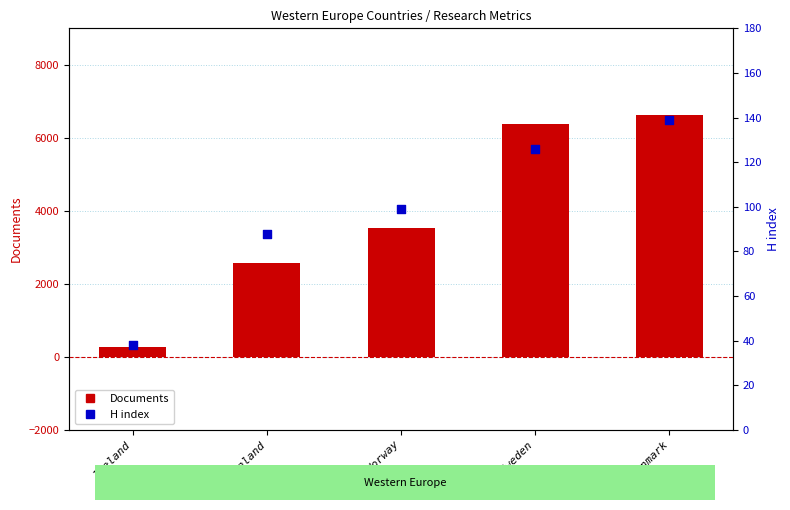

Is the value of Documents at Norway greater than the value of H index at Sweden?

Yes